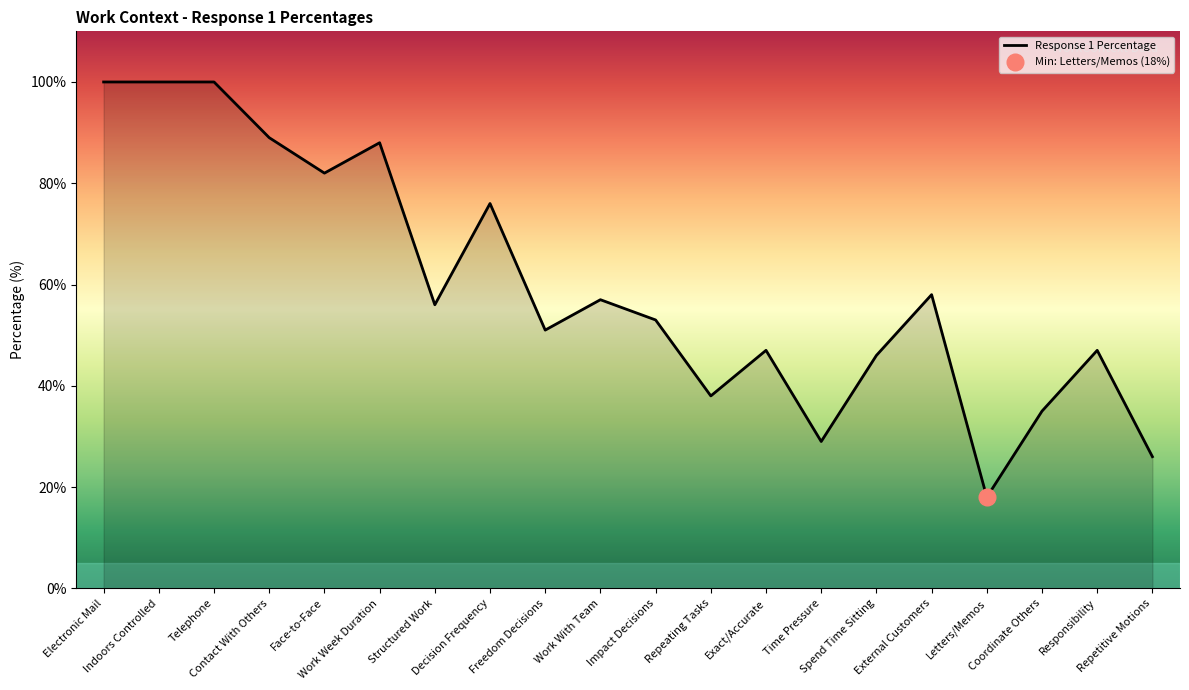

Reading right to left, list all the values displayed in this chart.

Repetitive Motions=26	Responsibility=47	Coordinate Others=35	Letters/Memos=18	External Customers=58	Spend Time Sitting=46	Time Pressure=29	Exact/Accurate=47	Repeating Tasks=38	Impact Decisions=53	Work With Team=57	Freedom Decisions=51	Decision Frequency=76	Structured Work=56	Work Week Duration=88	Face-to-Face=82	Contact With Others=89	Telephone=100	Indoors Controlled=100	Electronic Mail=100